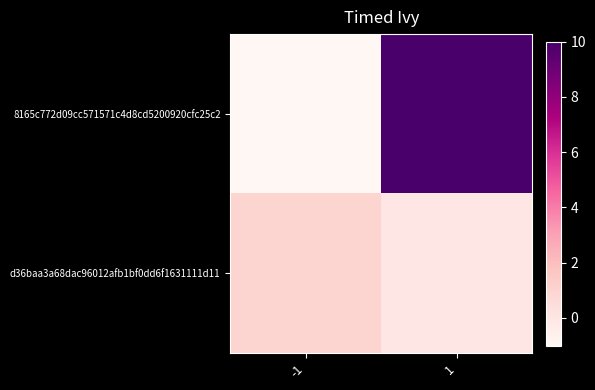

Rank the series at 1 from lowest to highest value.

d36baa3a68dac96012afb1bf0dd6f1631111d11, 8165c772d09cc571571c4d8cd5200920cfc25c2